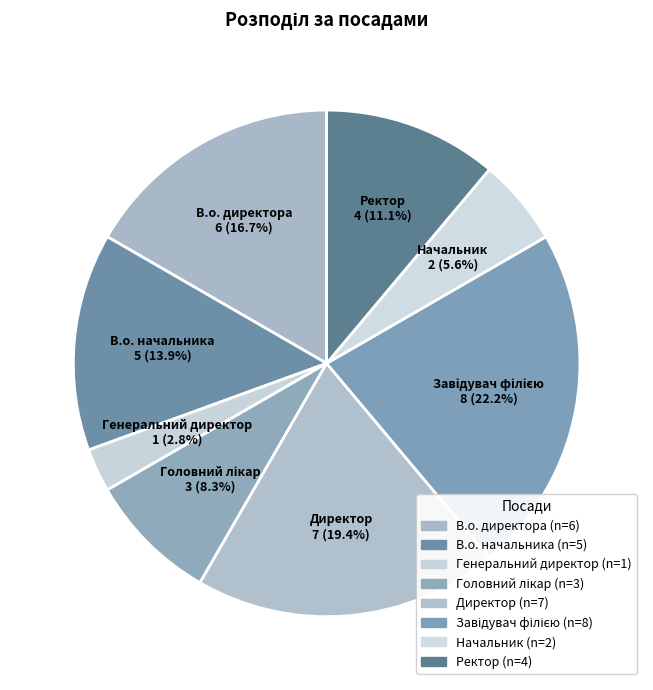

To the nearest percent, what is the average slice percentage?

12%